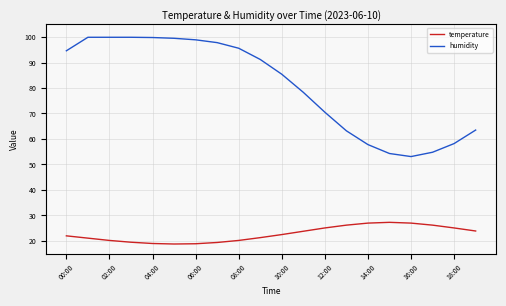

What is the minimum value shown in the chart?

18.8